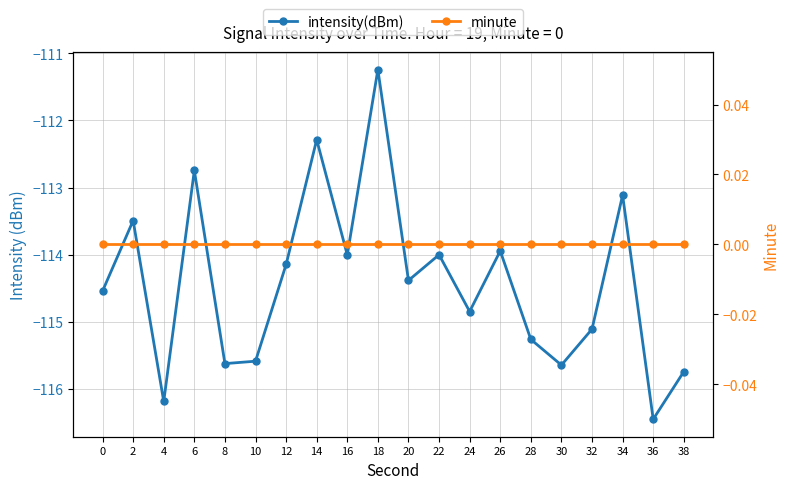

Is this an area chart (filled region under the line)?

No